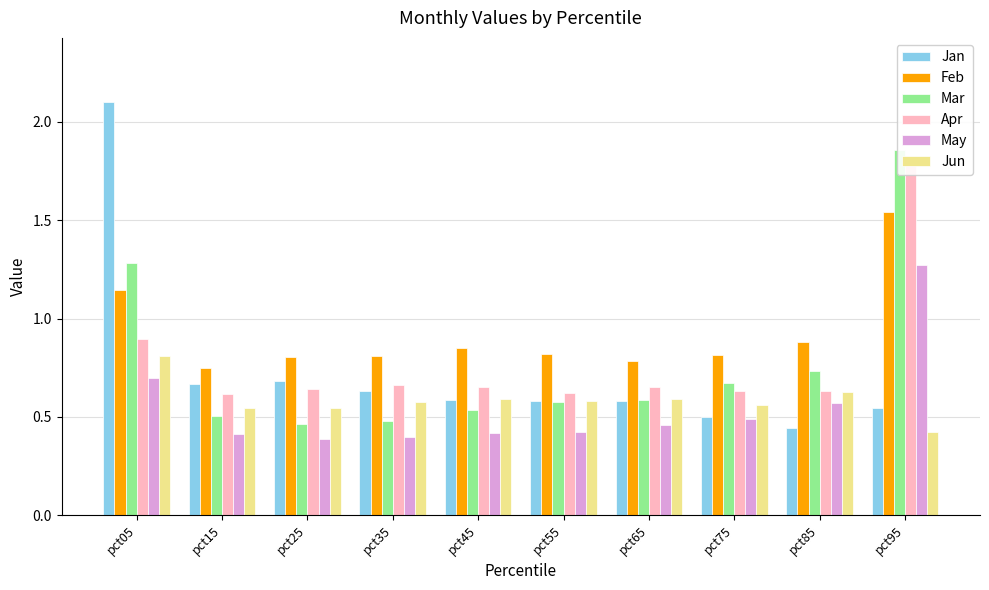

What is the maximum value shown in the chart?

2.1